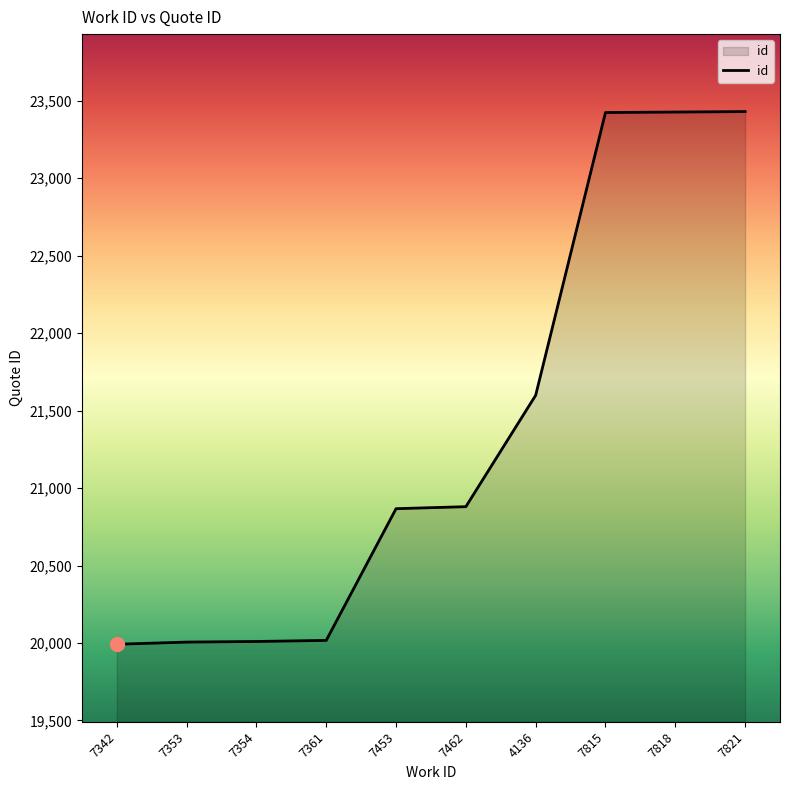

Where is the data nearest to the value 21711?

4136